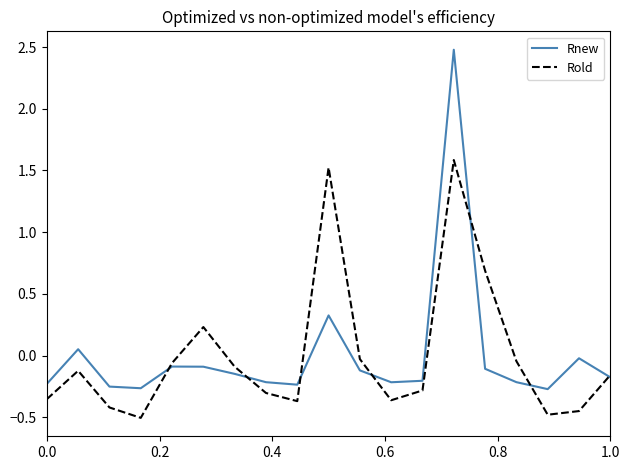

Rank the series by their maximum value, from lowest to highest.

Rold, Rnew